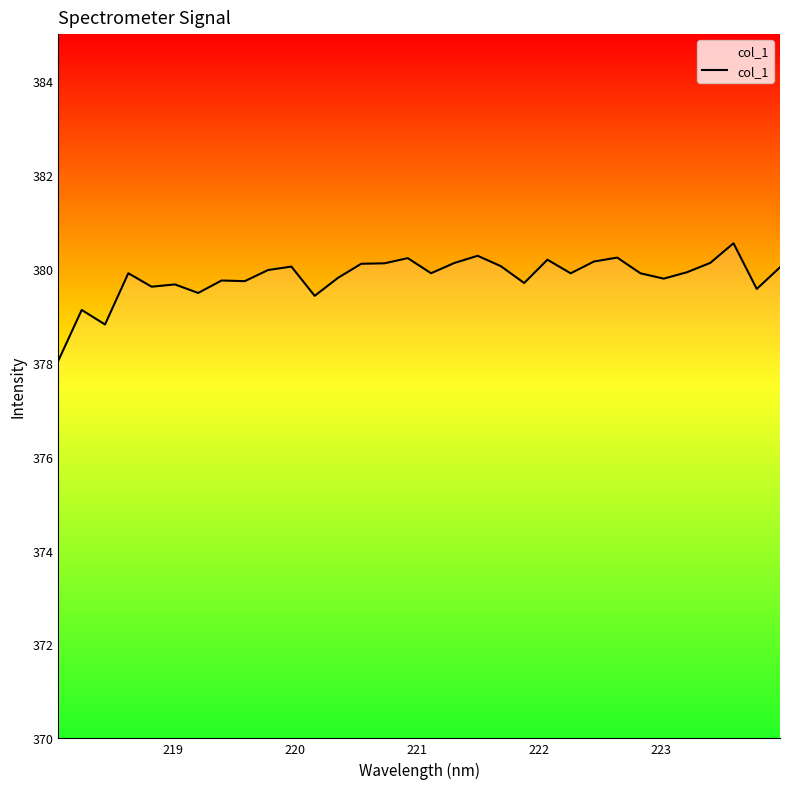

What is the minimum value shown in the chart?

378.0